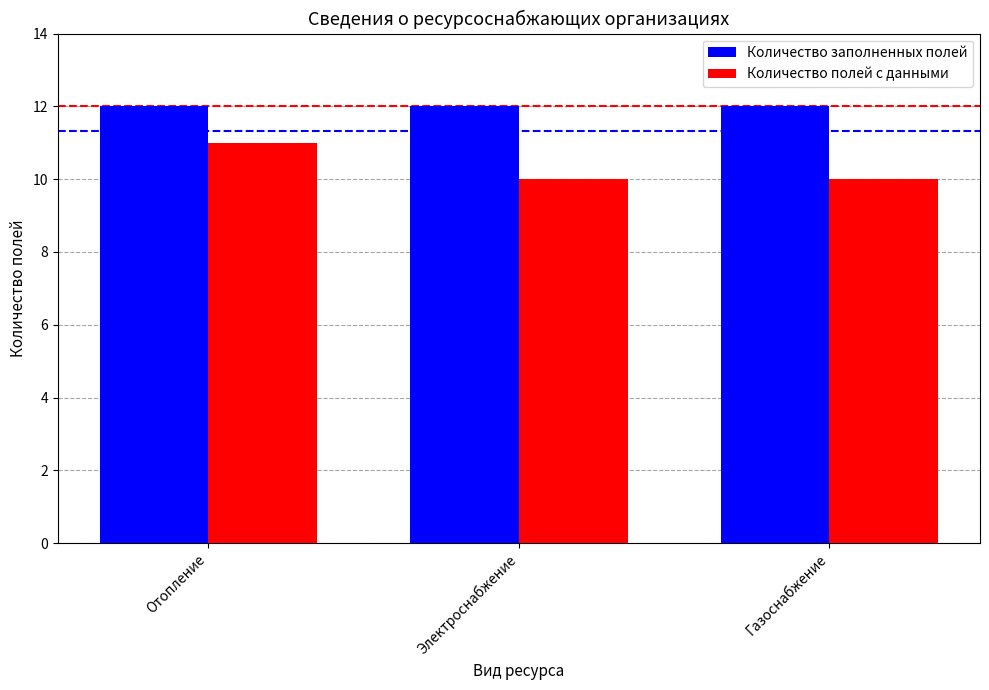

What is the maximum value shown in the chart?

12